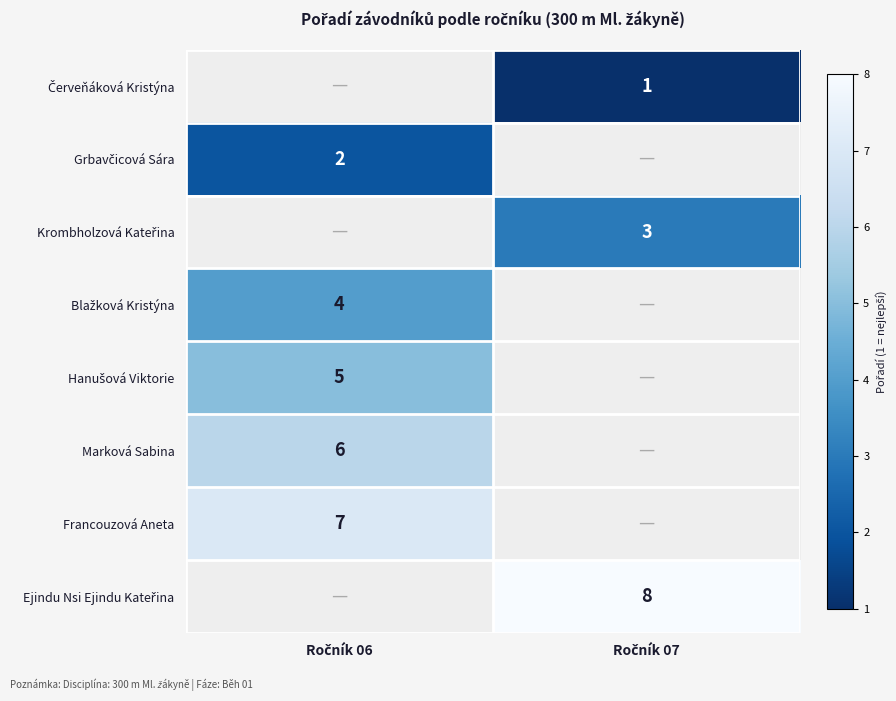

What is the maximum value shown in the chart?

8.0